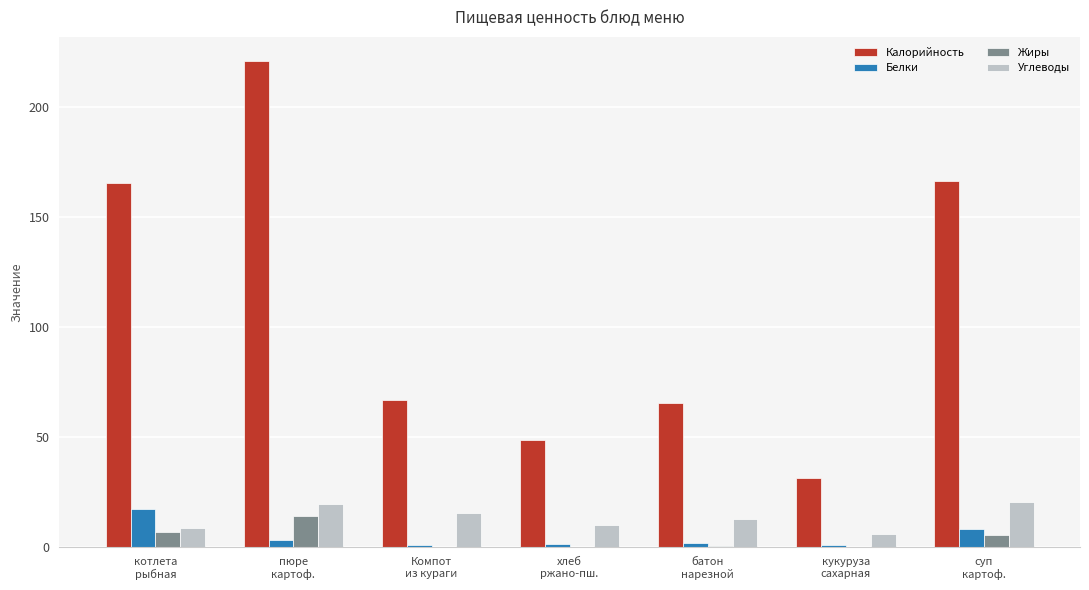

What is the greatest value displayed?

220.6